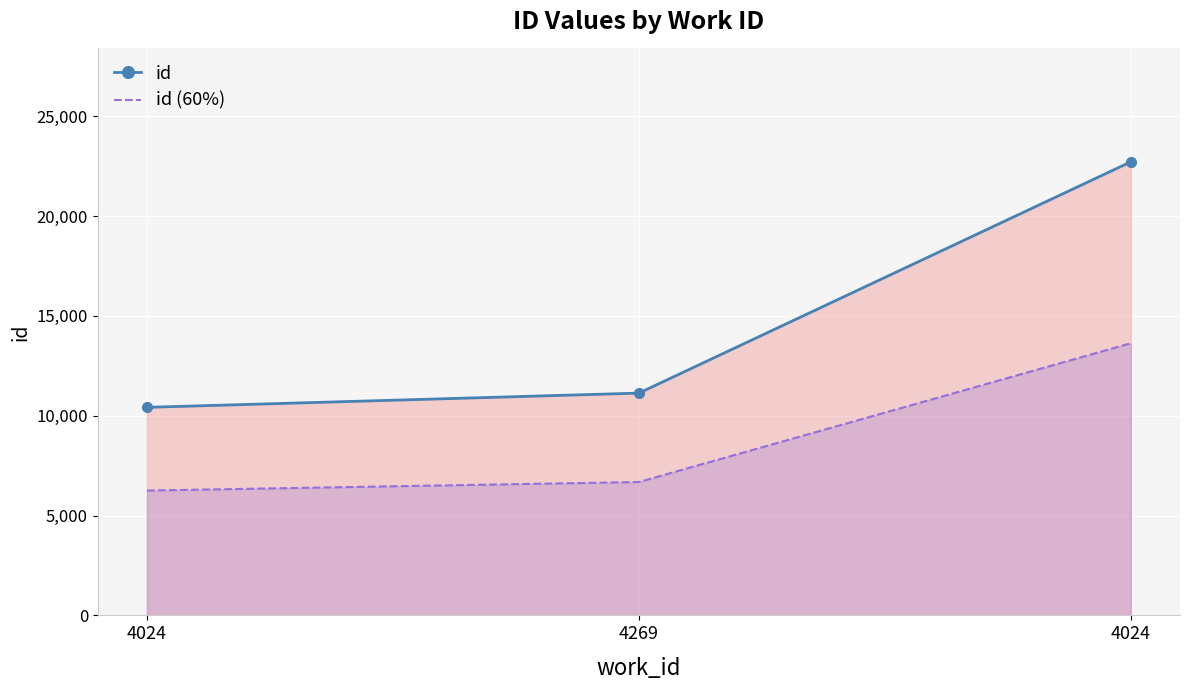

What is the value of the id (60%) point at the 1st from the left?

6252.0